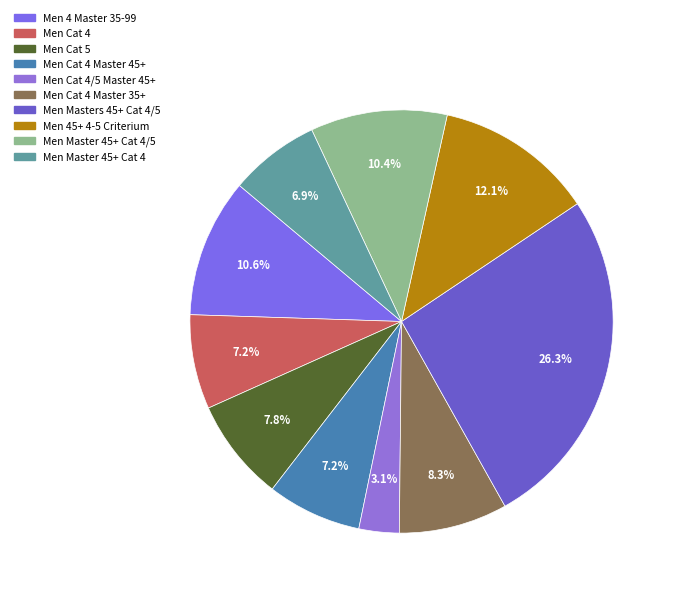

The Men Cat 4/5 Master 45+ slice represents 3% of the pie. True or false?

True